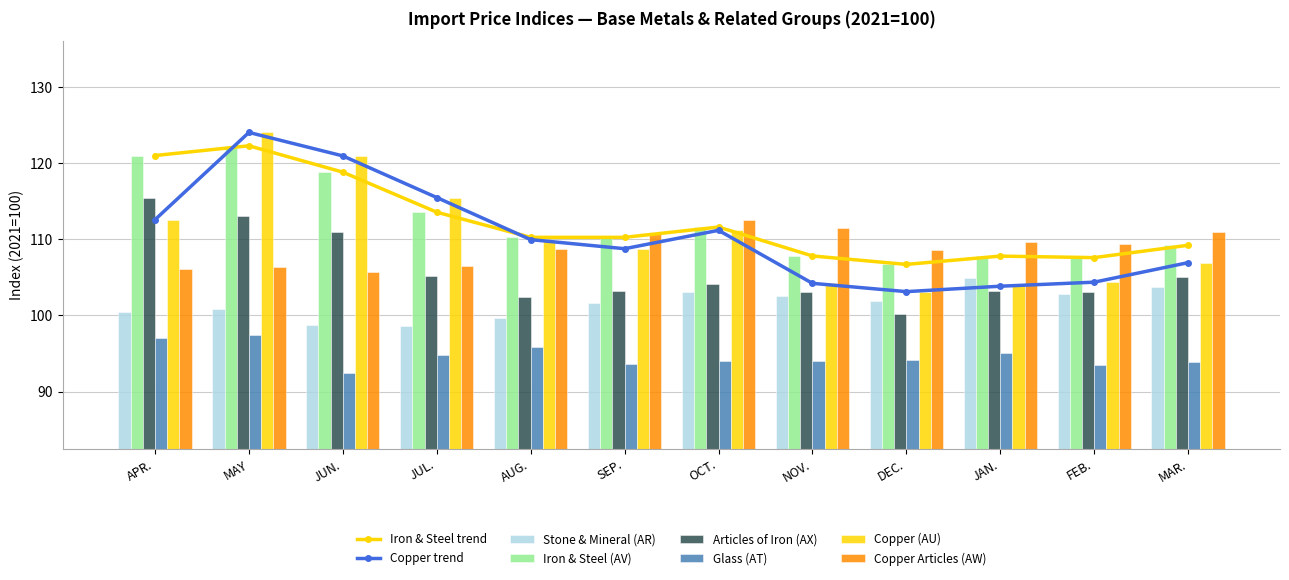

How many bars are there in each group?

6